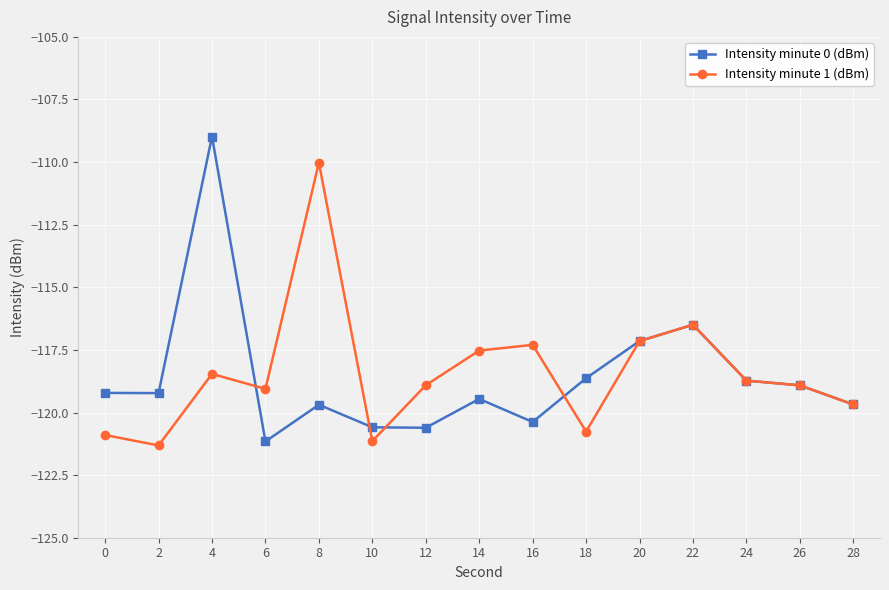

At which category does Intensity minute 1 (dBm) reach its first local peak?

4